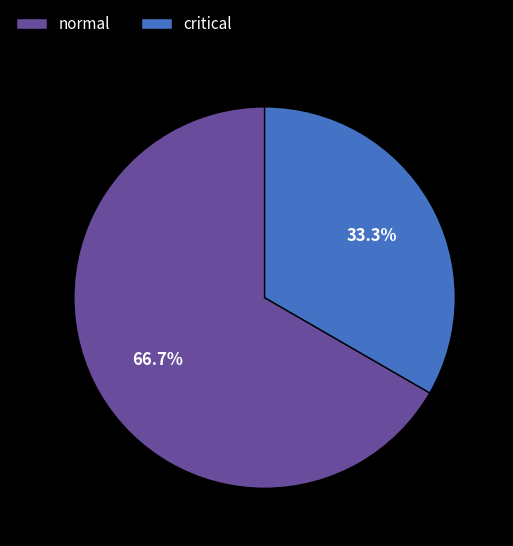

Rank the categories by value from lowest to highest.

critical, normal